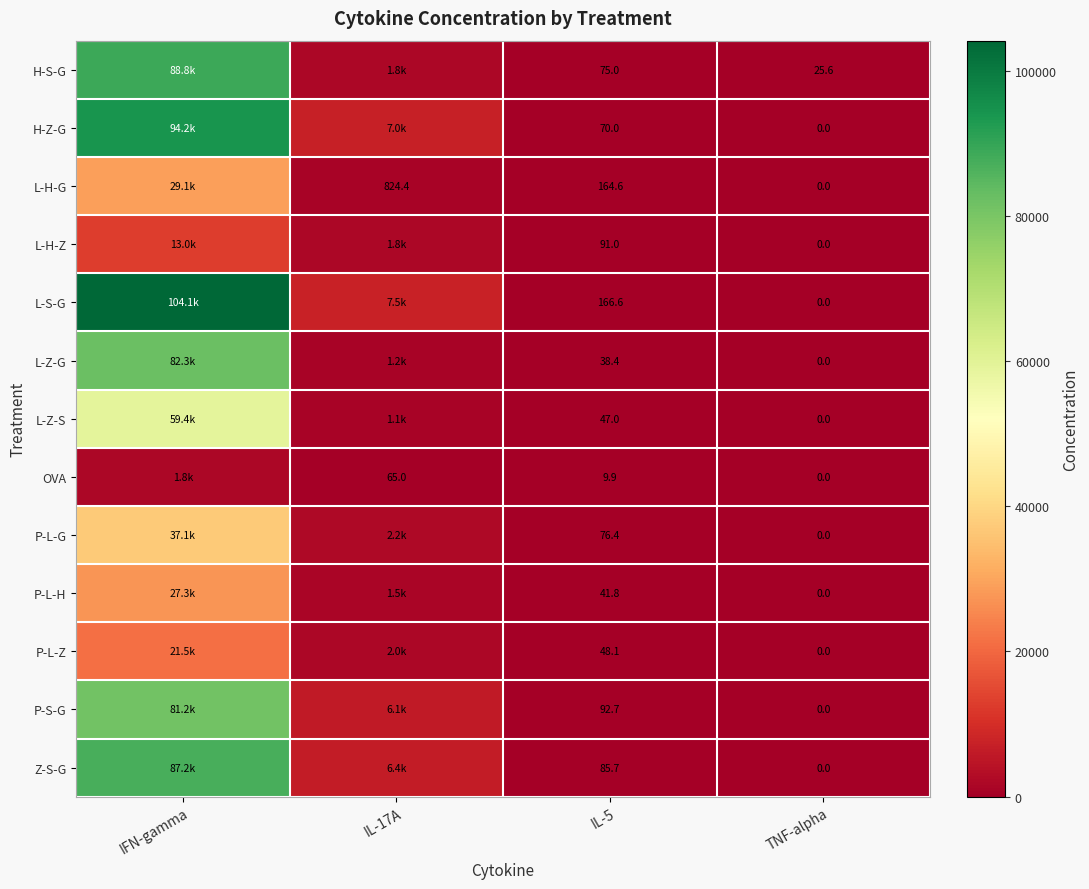

Which series changed the most between IL-5 and TNF-alpha?

L-S-G